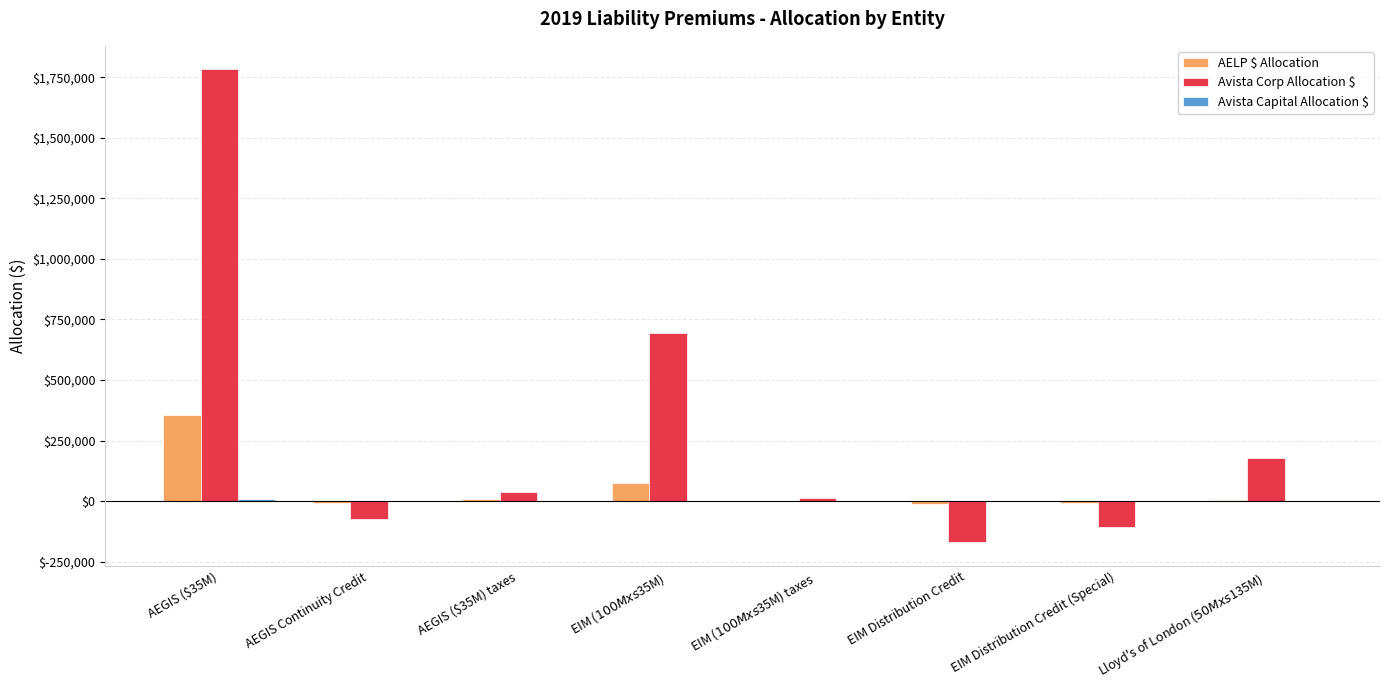

What is the sum of all Avista Corp Allocation $ values?

2353944.8